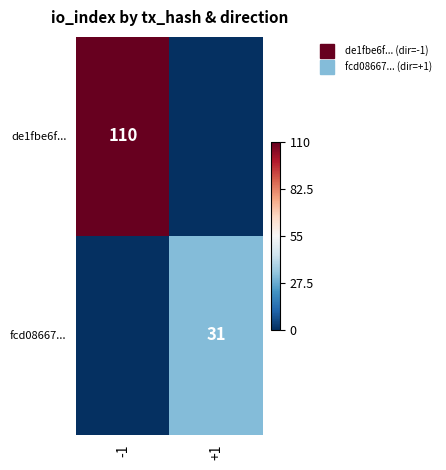

List the series in order of their peak value, lowest first.

fcd08667..., de1fbe6f...